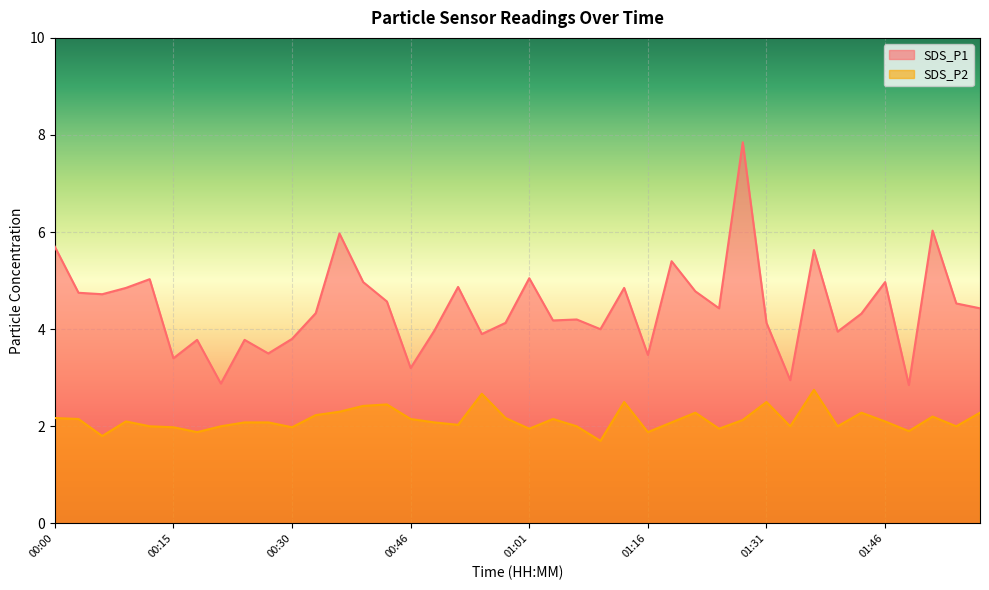

How many lines are shown in the chart?

2